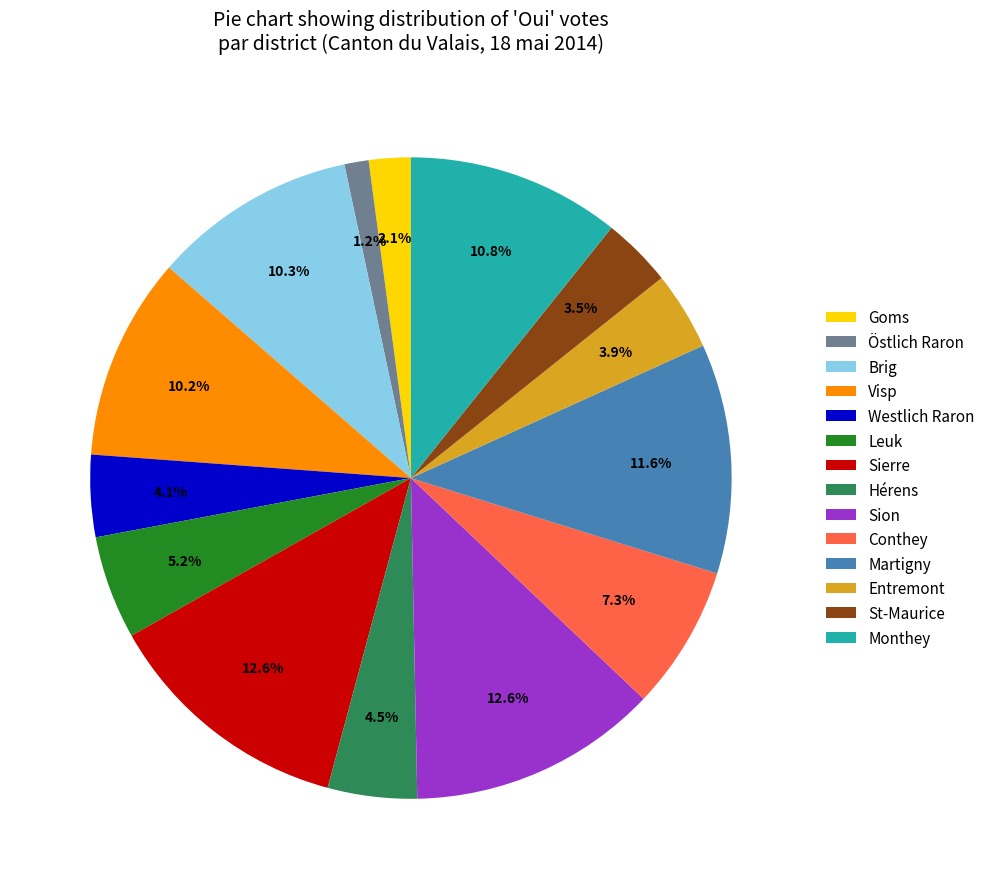

What percentage do Monthey and Leuk together represent?

16.0%